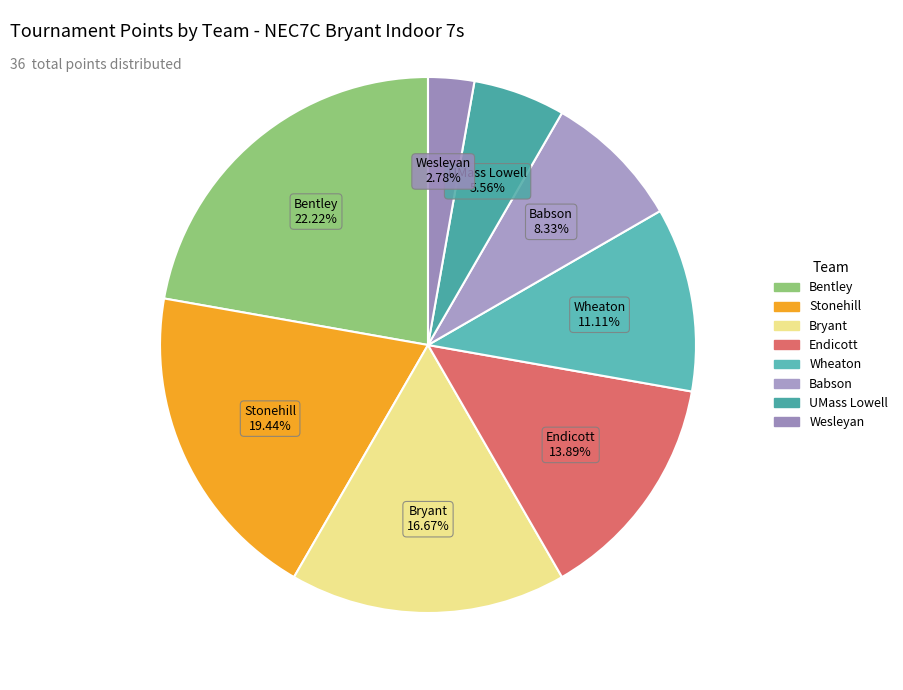

Which slice is the largest?

Bentley